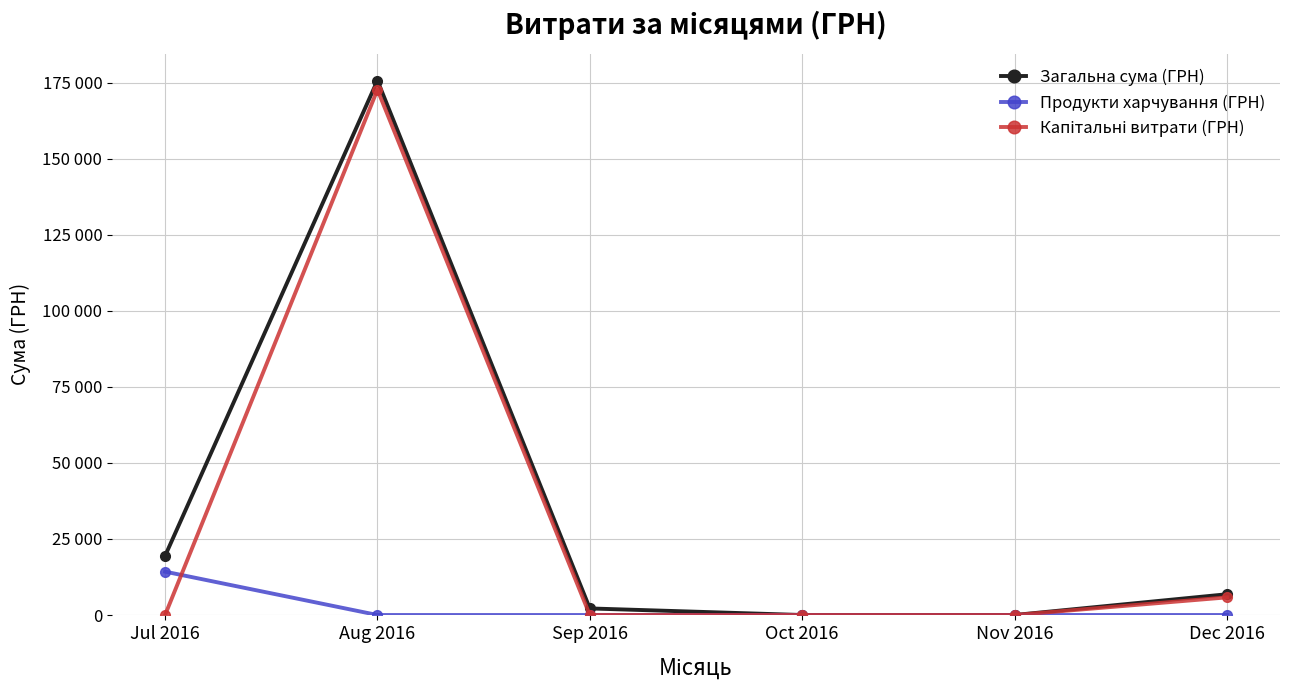

Reading left to right, list all the values displayed in this chart.

Загальна сума (ГРН): 19438.0	175723.4	2164.7	0.0	0.0	6825.0
Продукти харчування (ГРН): 14262.0	0.0	0.0	0.0	0.0	0.0
Капітальні витрати (ГРН): 0.0	172717.9	0.0	0.0	0.0	5801.0